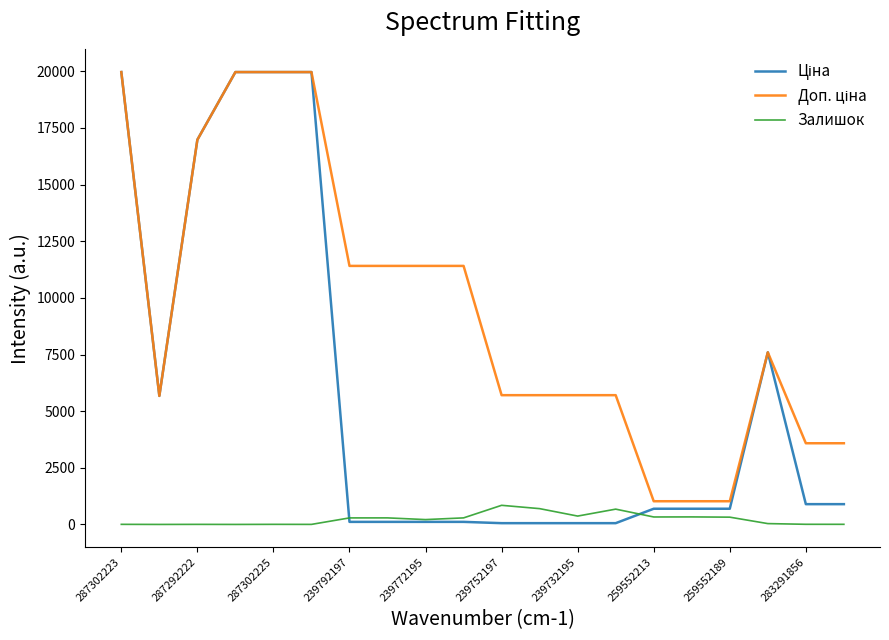

How many lines are shown in the chart?

3